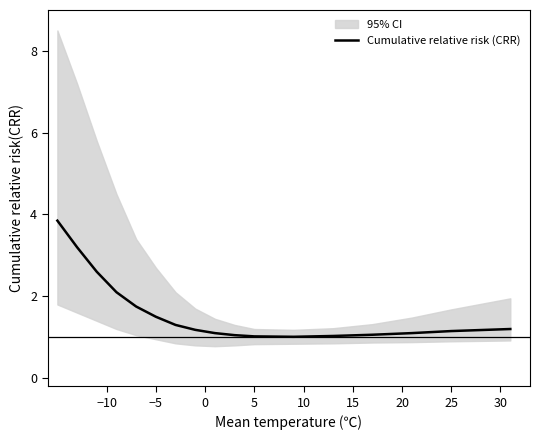

What is the maximum value shown in the chart?

3.9